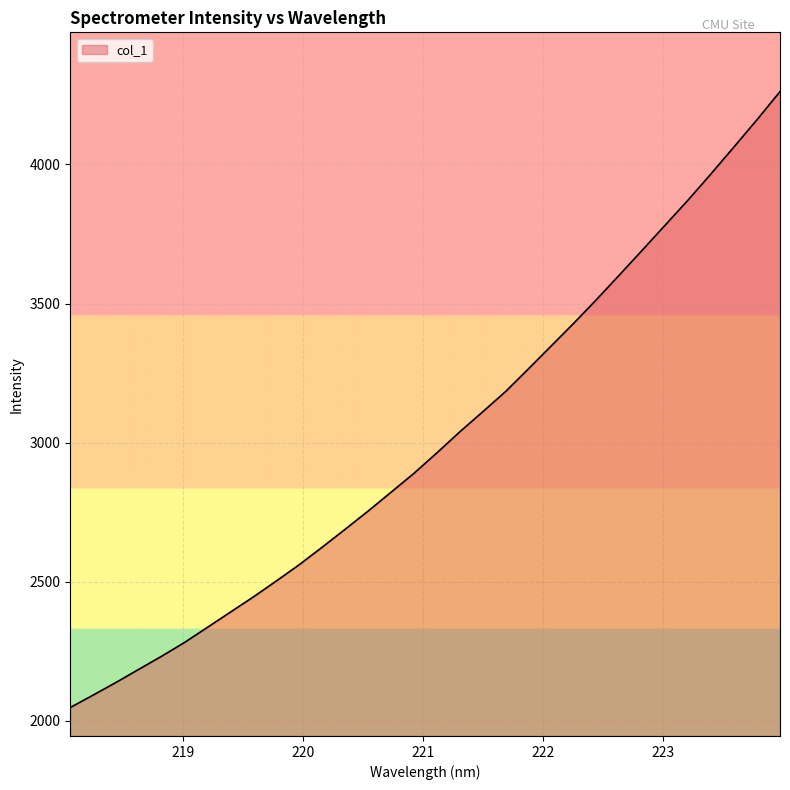

What is the maximum value shown in the chart?

4262.0